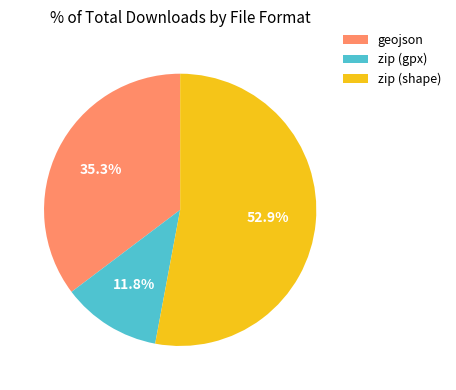

What portion of the pie excludes zip (gpx)?

88.2%